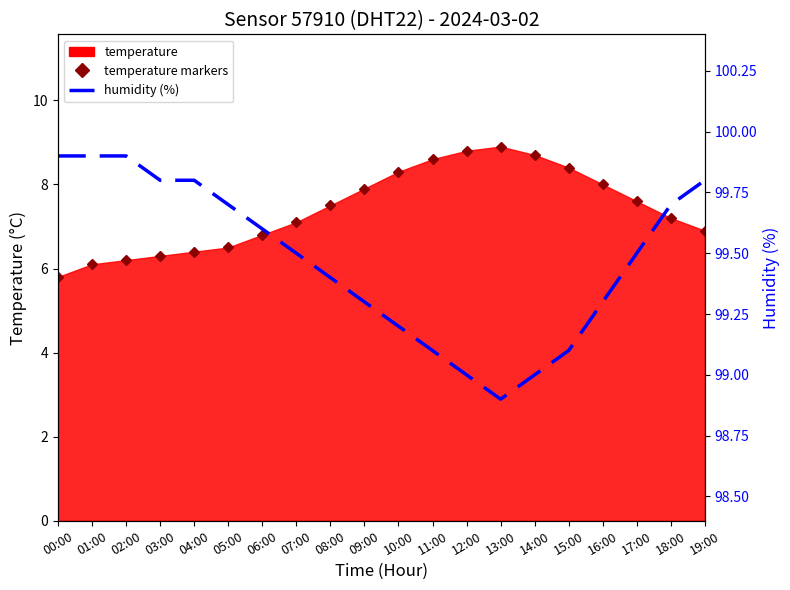

Is it true that humidity equals 99.8 at 04:00?

True